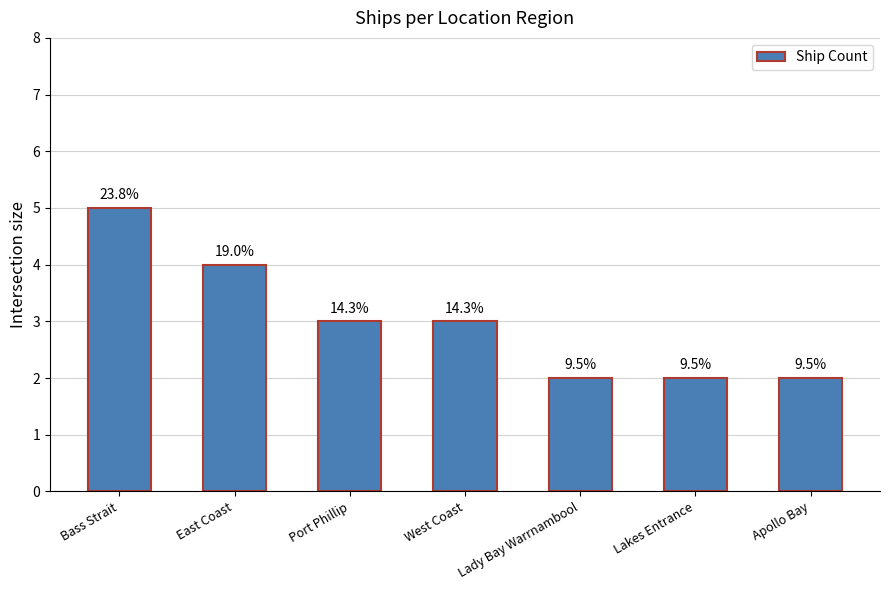

Are the bars grouped side by side (vs. stacked)?

No